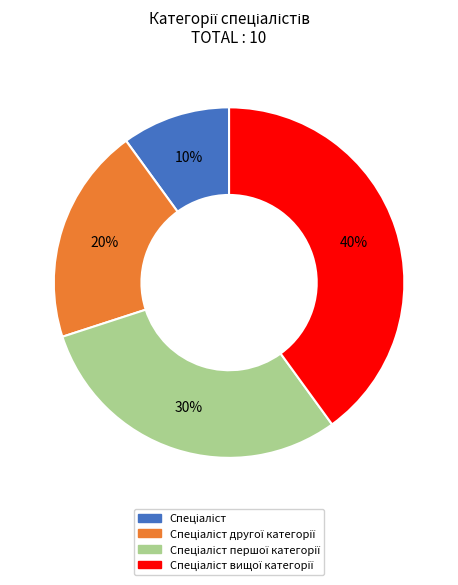

Does any single category account for the majority?

No